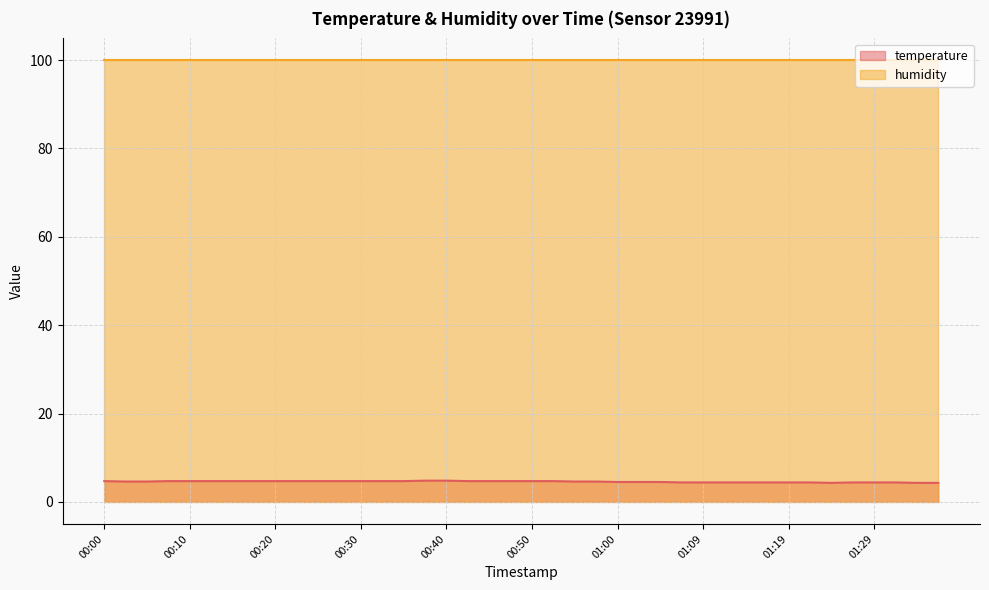

At which category does the chart reach its minimum across all series?

01:24